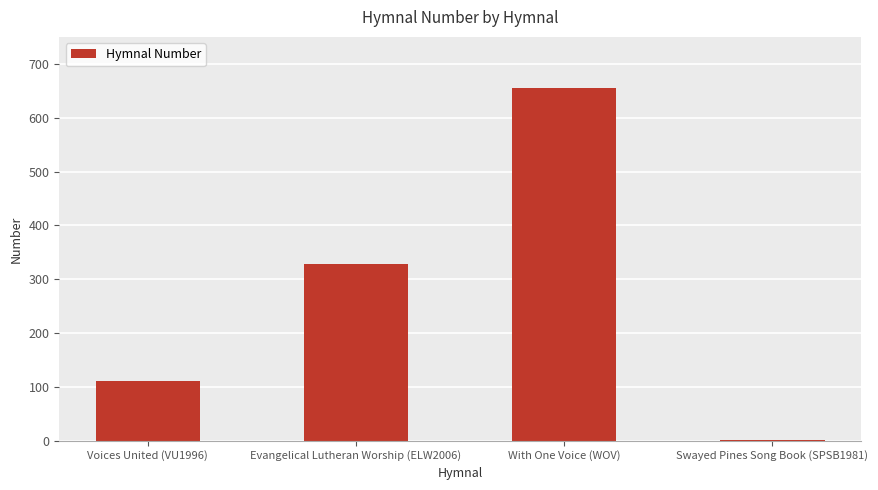

Which label corresponds to the largest value in the chart?

With One Voice (WOV)